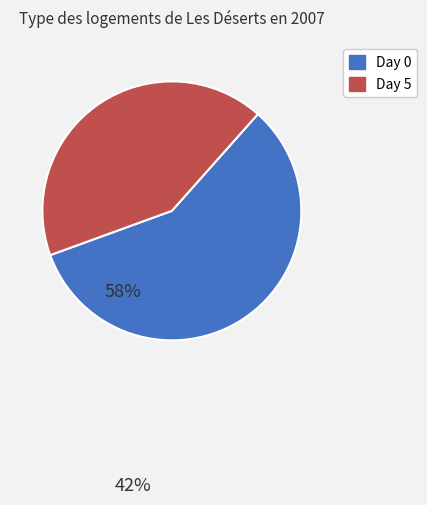

The Day 0 slice represents 58% of the pie. True or false?

True